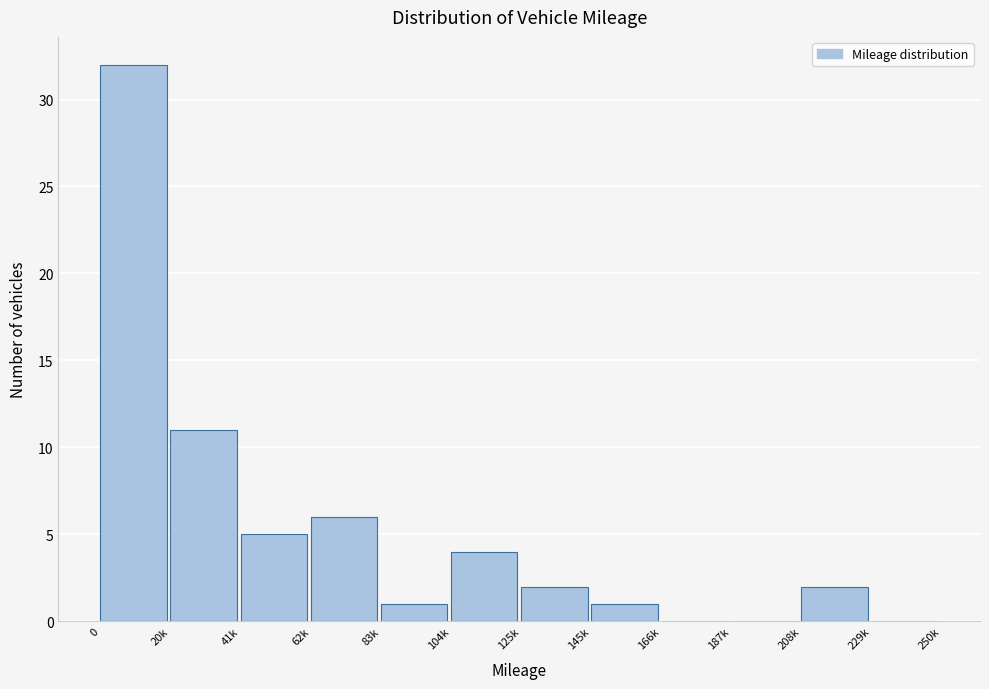

Reading left to right, what are all the values shown in this chart?

0=32	20k=11	41k=5	62k=6	83k=1	104k=4	125k=2	145k=1	166k=0	187k=0	208k=2	229k=0